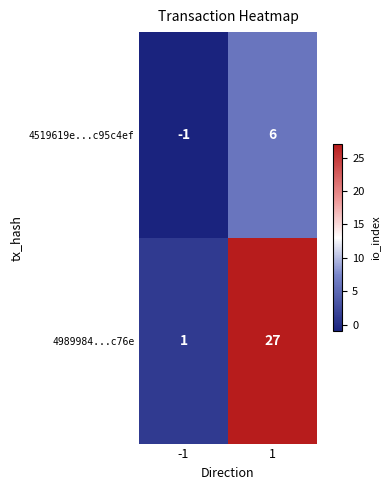

Which series has the largest total across all categories?

4989984...c76e